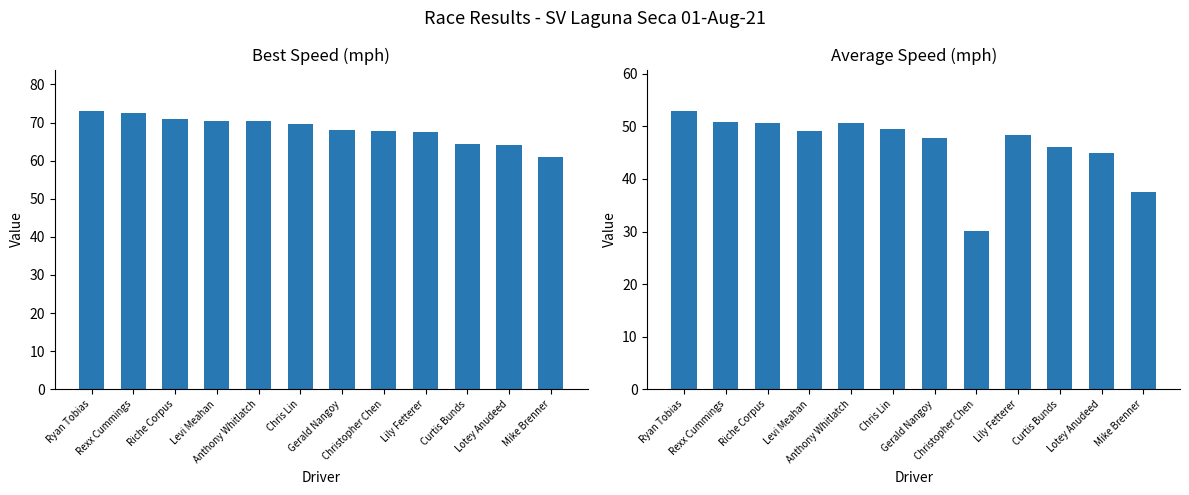

Reading left to right, what are all the values shown in this chart?

Best Speed: 73.0	72.4	70.9	70.5	70.3	69.5	68.0	67.7	67.4	64.4	64.0	60.9
Average Speed: 52.9	50.9	50.7	49.2	50.7	49.5	47.7	30.1	48.3	46.0	45.0	37.5